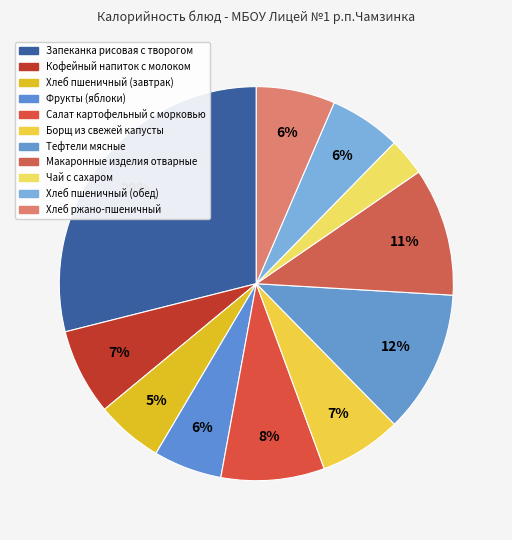

To the nearest percent, what is the difference between the largest and smallest slice percentages?

26%